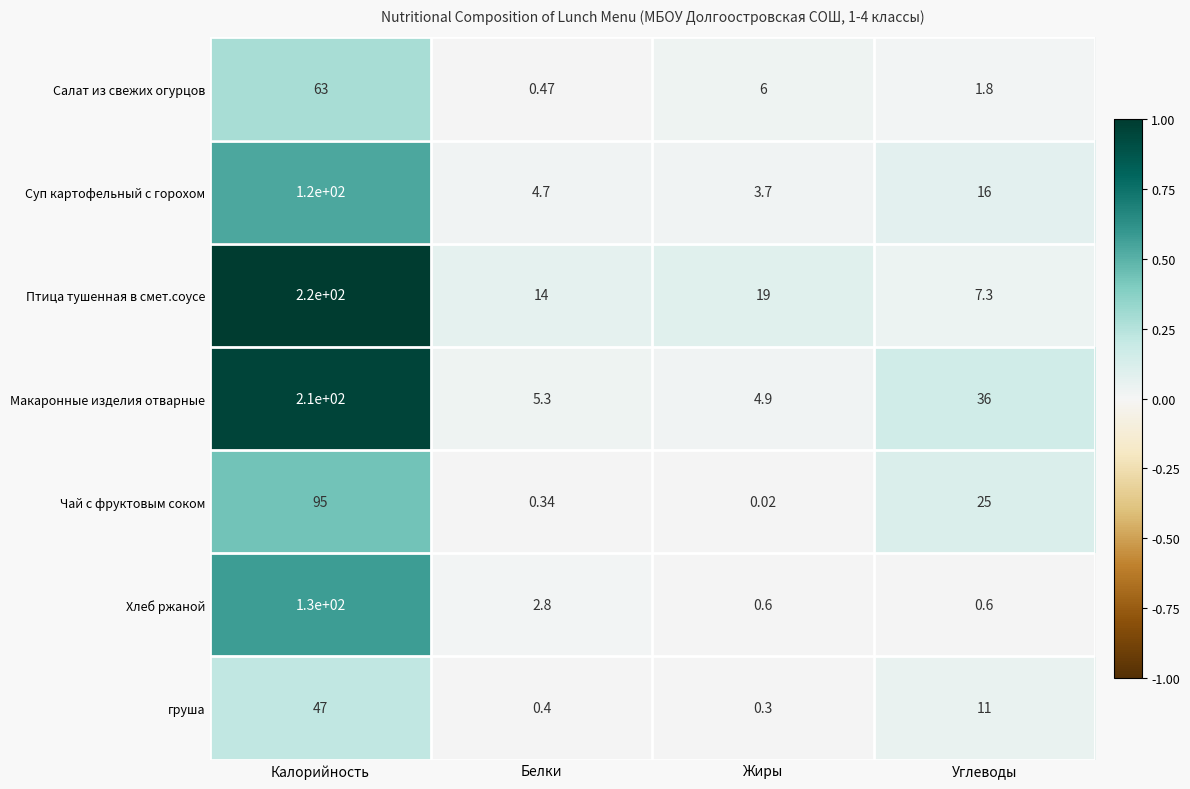

What is the difference between the highest and lowest values at Калорийность?

173.0